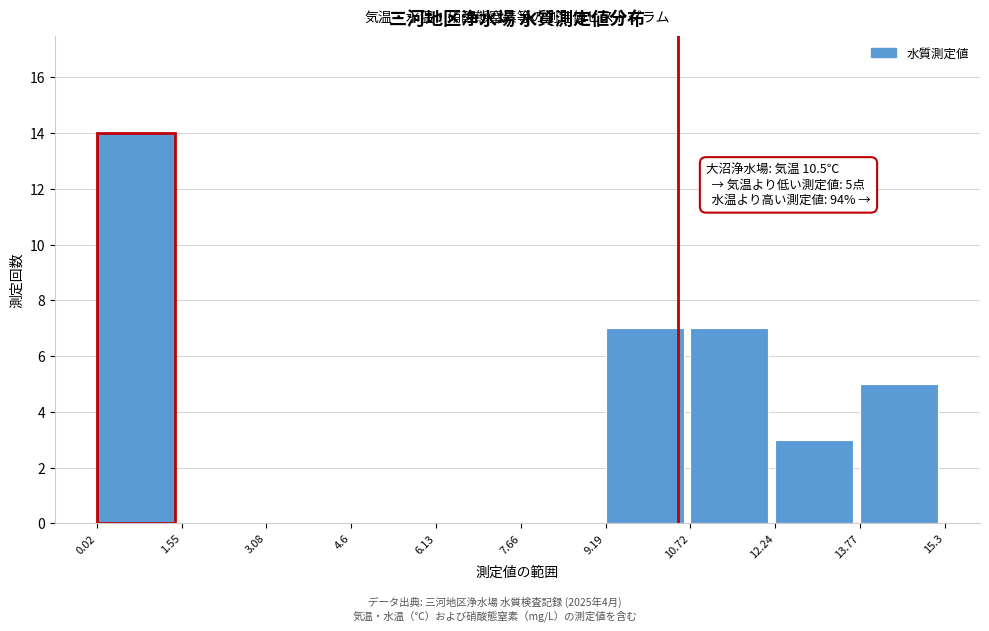

Over which range of the x-axis is the bar tallest?

0.02 to 1.55